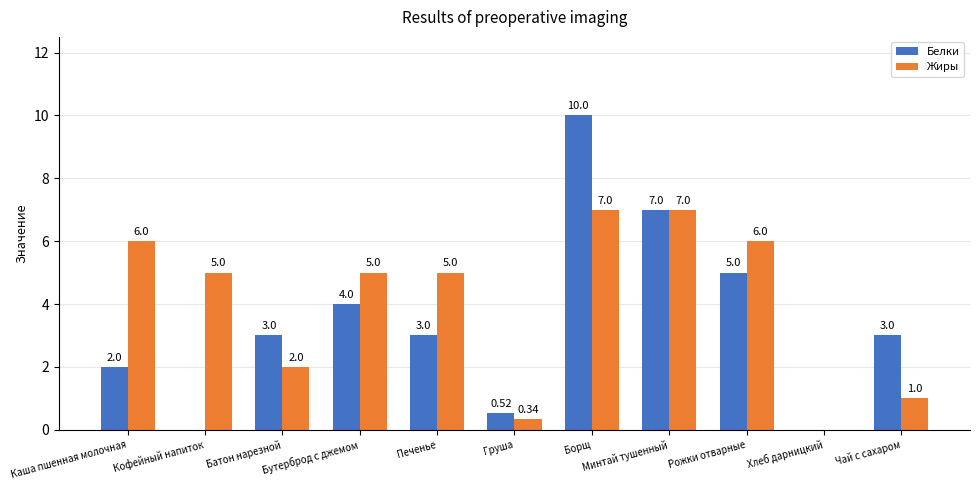

Which series has the largest range (max minus min)?

Белки